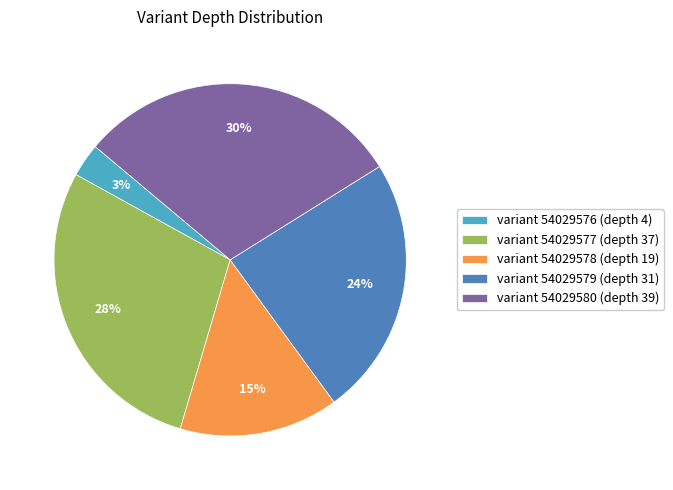

Which slice is the smallest?

variant 54029576 (depth 4)